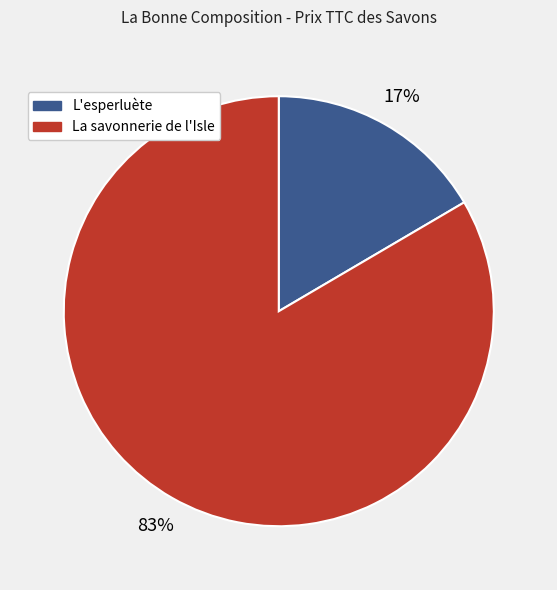

To the nearest percent, what is the average slice percentage?

50%